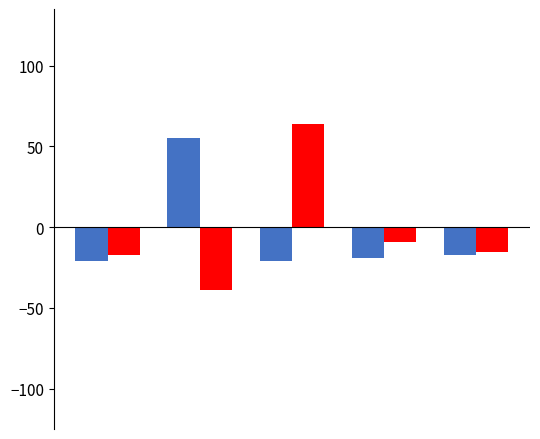

What is the minimum value shown in the chart?

-39.2